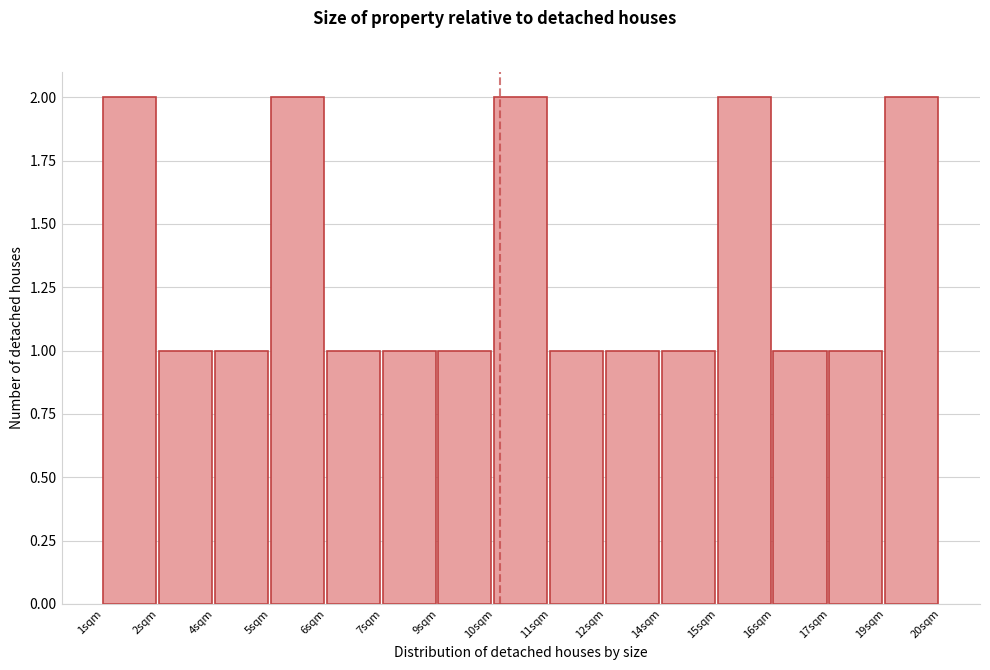

Reading right to left, transcribe all the data shown in this chart.

2	1	1	2	1	1	1	2	1	1	1	2	1	1	2